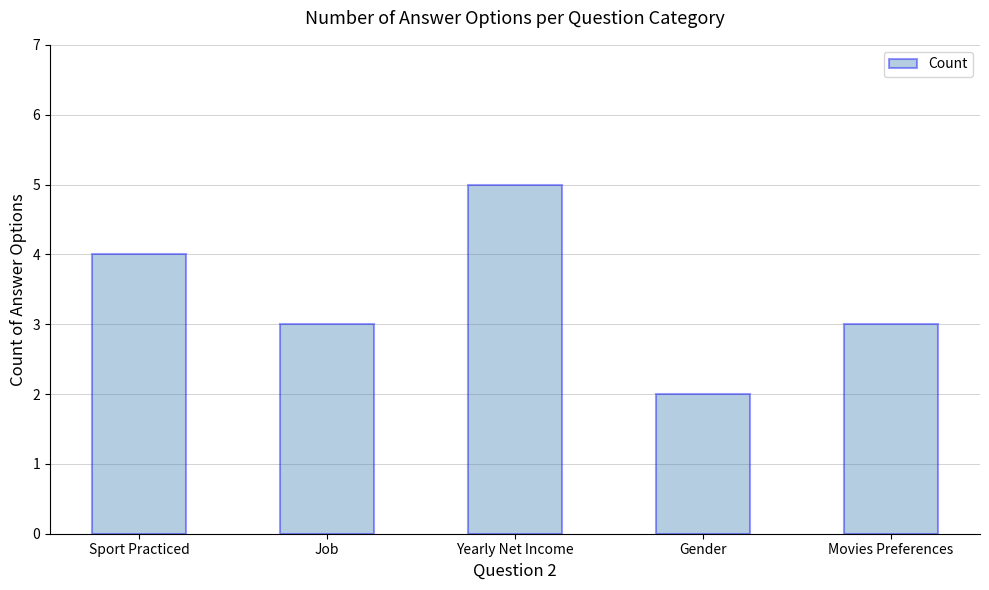

Is it true that the value at Yearly Net Income is 5?

True